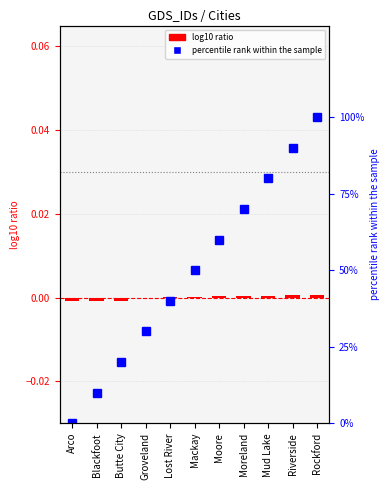

Which series changed the most between Riverside and Rockford?

percentile rank within the sample